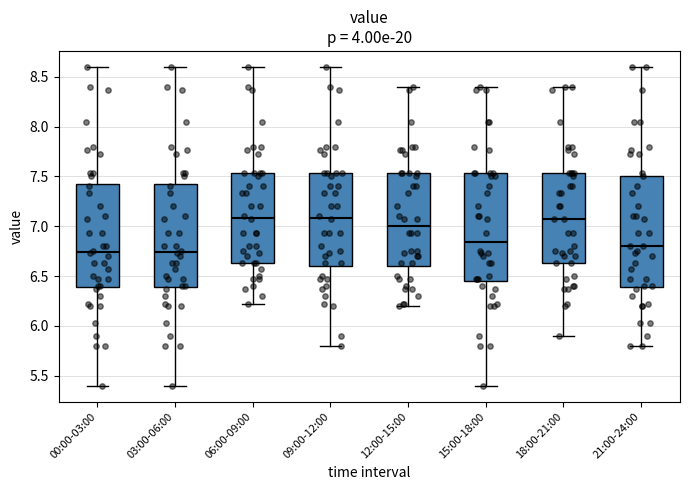

Reading left to right, transcribe this box plot: for each box, give where its median line is, the range the box spans, and where its two whiskers end, as read against the y-axis. The values are not printed on the chart, so give them approximately, as read against the axis.

00:00-03:00: median 6.75, box 6.40 to 7.45, whiskers 5.40 to 8.60
03:00-06:00: median 6.75, box 6.40 to 7.45, whiskers 5.40 to 8.60
06:00-09:00: median 7.10, box 6.65 to 7.55, whiskers 6.20 to 8.60
09:00-12:00: median 7.10, box 6.60 to 7.55, whiskers 5.80 to 8.60
12:00-15:00: median 7.00, box 6.60 to 7.55, whiskers 6.20 to 8.40
15:00-18:00: median 6.85, box 6.45 to 7.55, whiskers 5.40 to 8.40
18:00-21:00: median 7.05, box 6.65 to 7.55, whiskers 5.90 to 8.40
21:00-24:00: median 6.80, box 6.40 to 7.50, whiskers 5.80 to 8.60